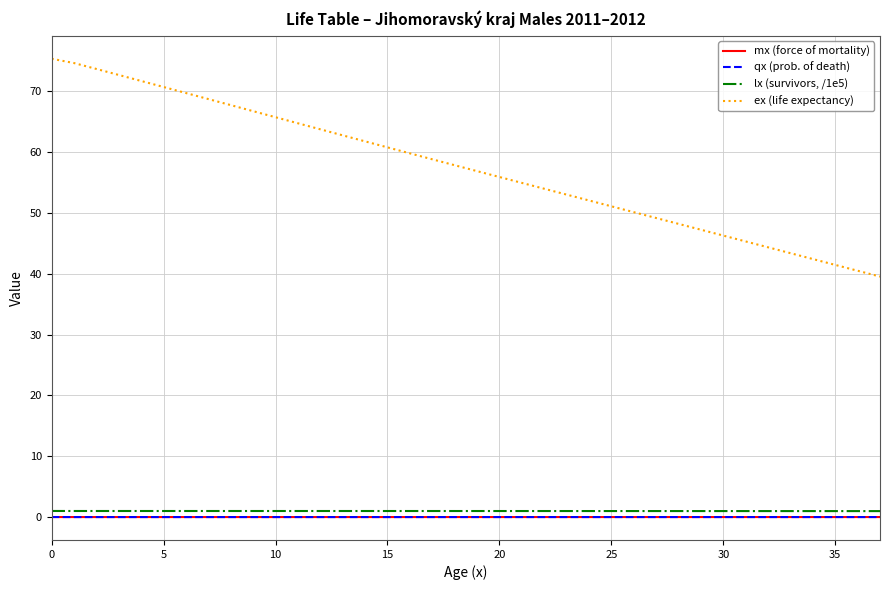

What is the greatest value displayed?

75.3